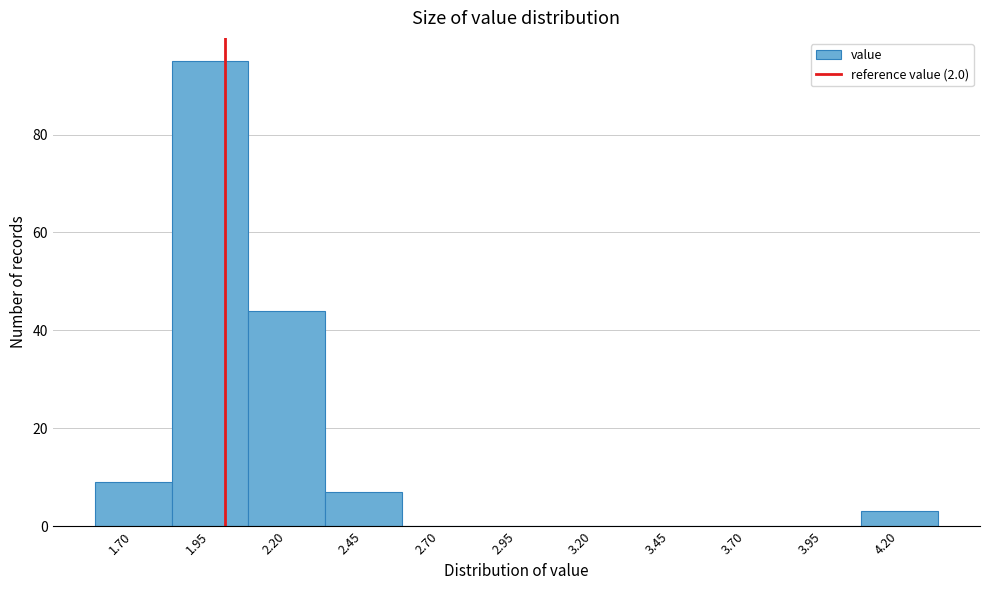

Reading left to right, list every bar in this chart as the range it spans on the x-axis followed by its height. Neither the bar edges nor the heights are printed on the chart, so give them approximately, as read against the axes.

1.575 to 1.825: 10
1.825 to 2.075: 96
2.075 to 2.325: 44
2.325 to 2.575: 8
2.575 to 2.825: 0
2.825 to 3.075: 0
3.075 to 3.325: 0
3.325 to 3.575: 0
3.575 to 3.825: 0
3.825 to 4.075: 0
4.075 to 4.325: 4